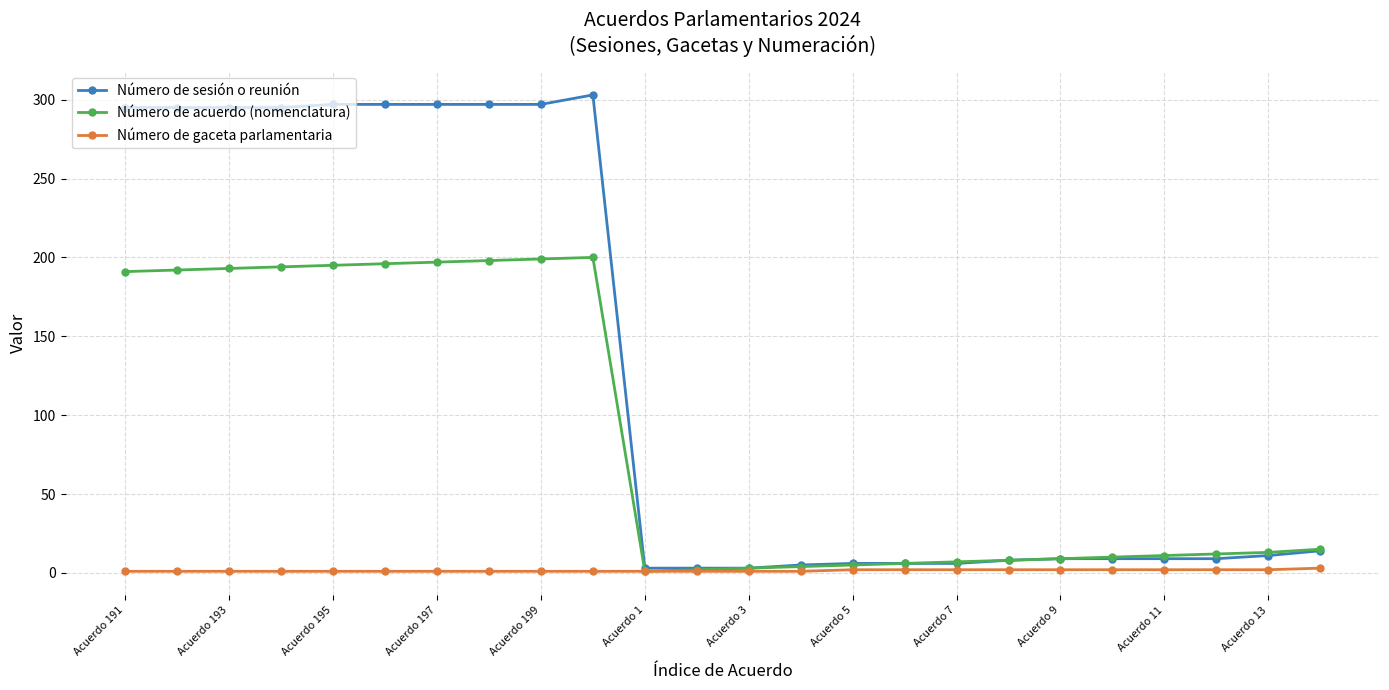

How many values in the Número de acuerdo (nomenclatura) series are below 13?

12